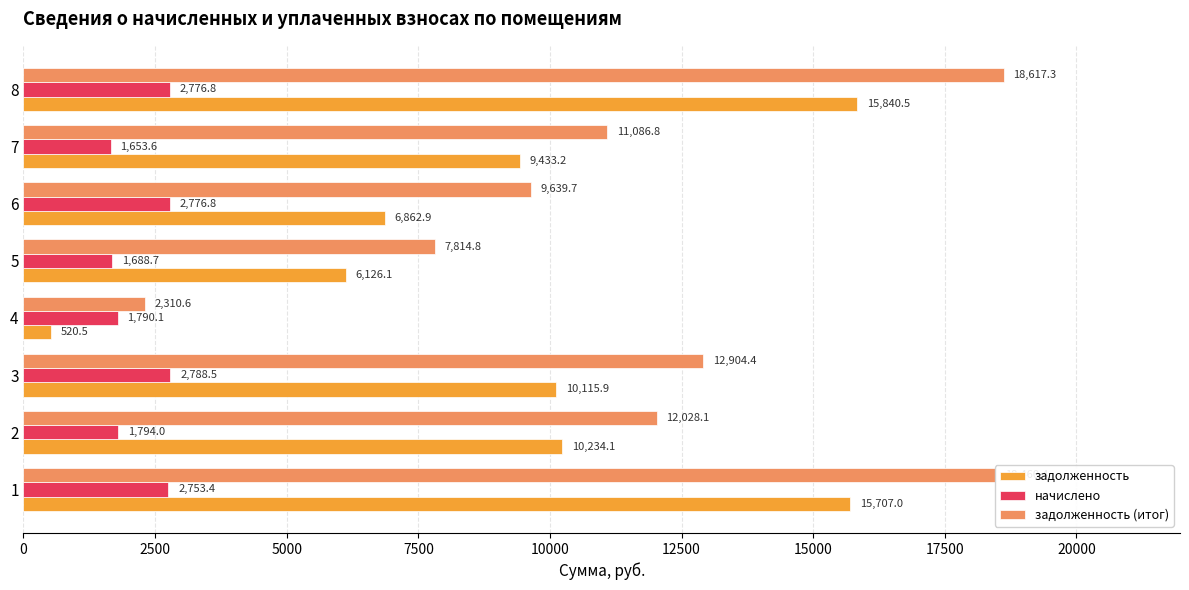

The value of начислено at 5 is 956.6. True or false?

False